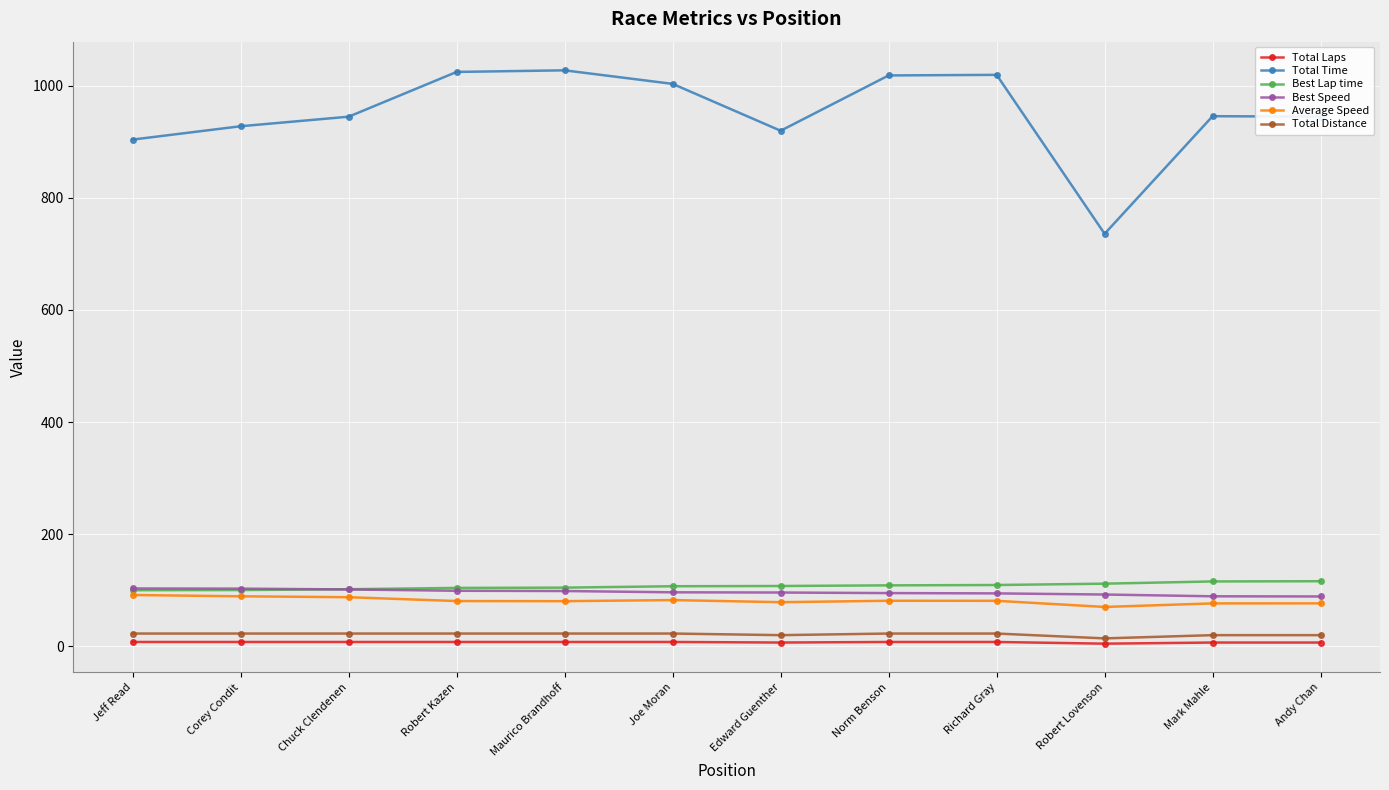

Is the value of Total Time at Edward Guenther greater than the value of Total Laps at Joe Moran?

Yes